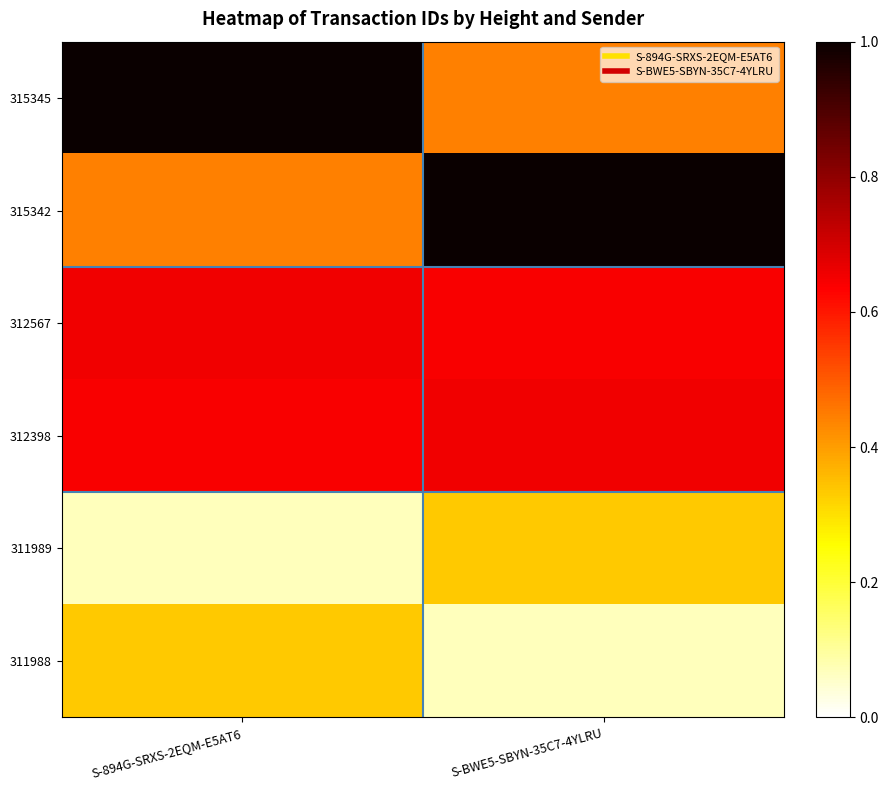

Count the number of data series in this chart.

6